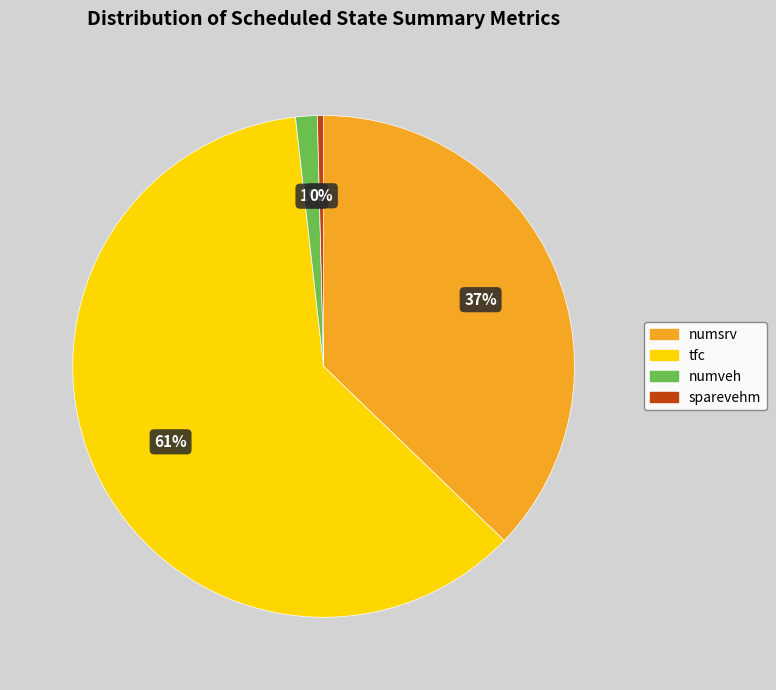

Count the number of slices in the pie.

4